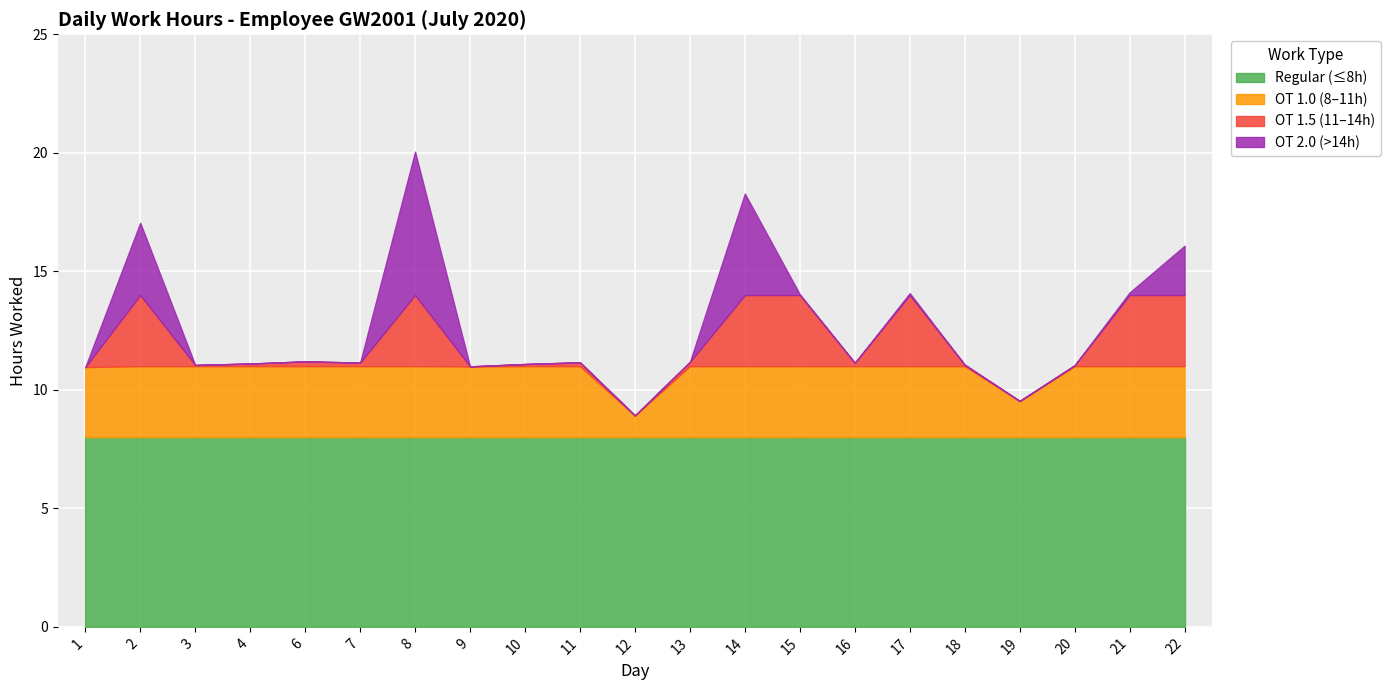

True or false: the data shows 11.1 at 10.

True